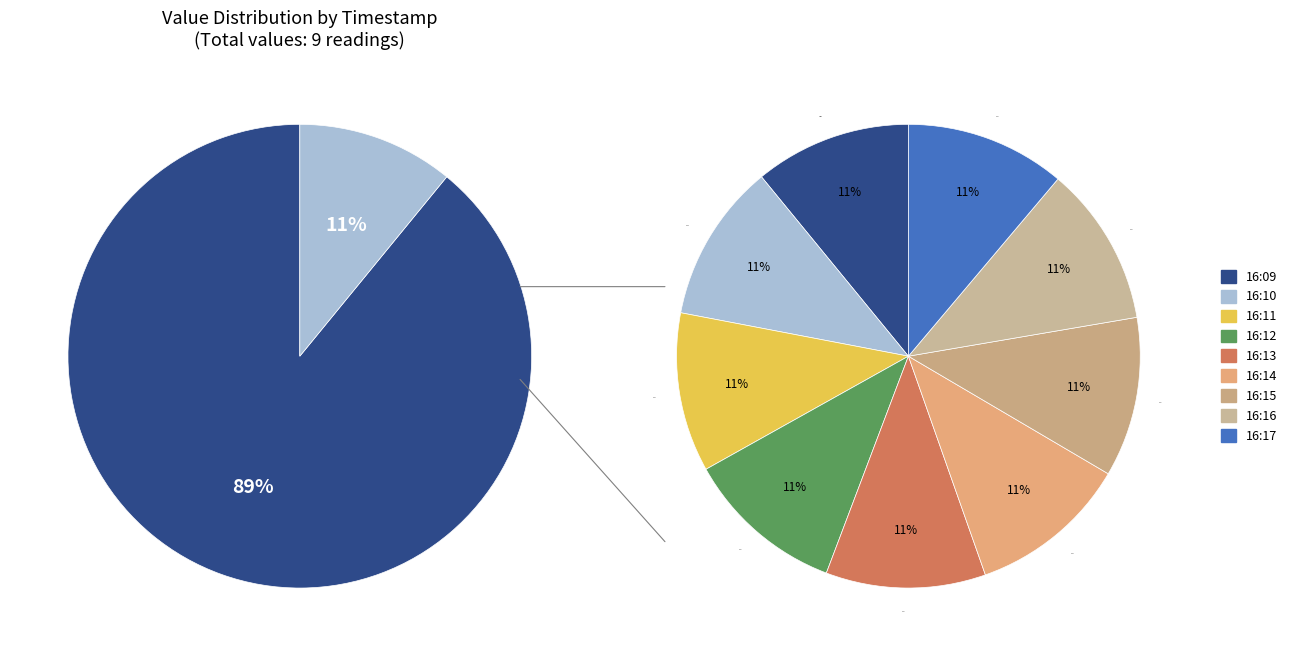

Rank the categories by value from highest to lowest.

16:16, 16:17, 16:15, 16:13, 16:14, 16:12, 16:11, 16:10, 16:09